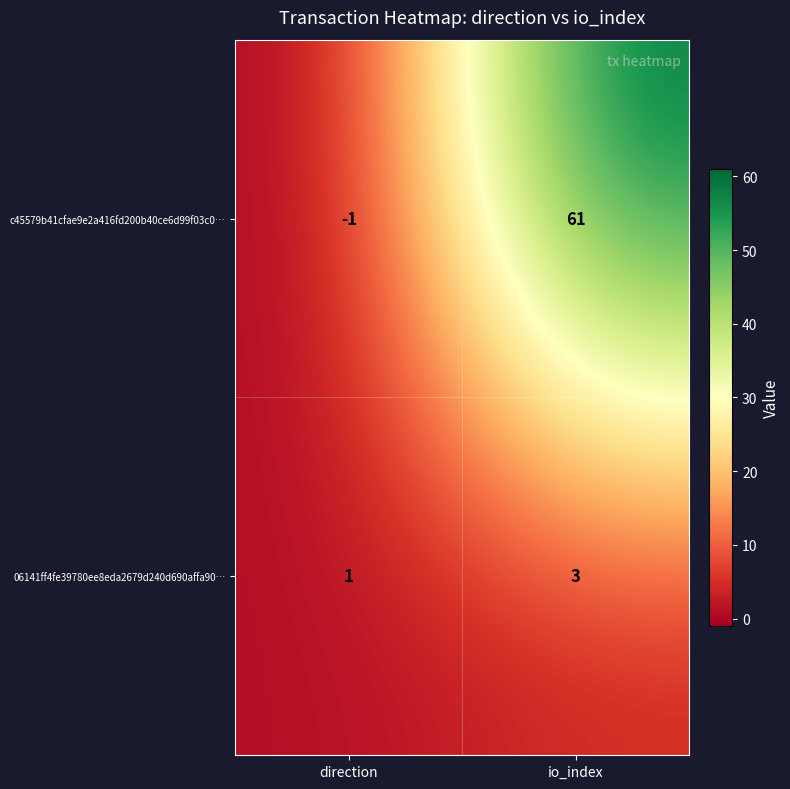

What is the spread (max minus min) of values at io_index?

58